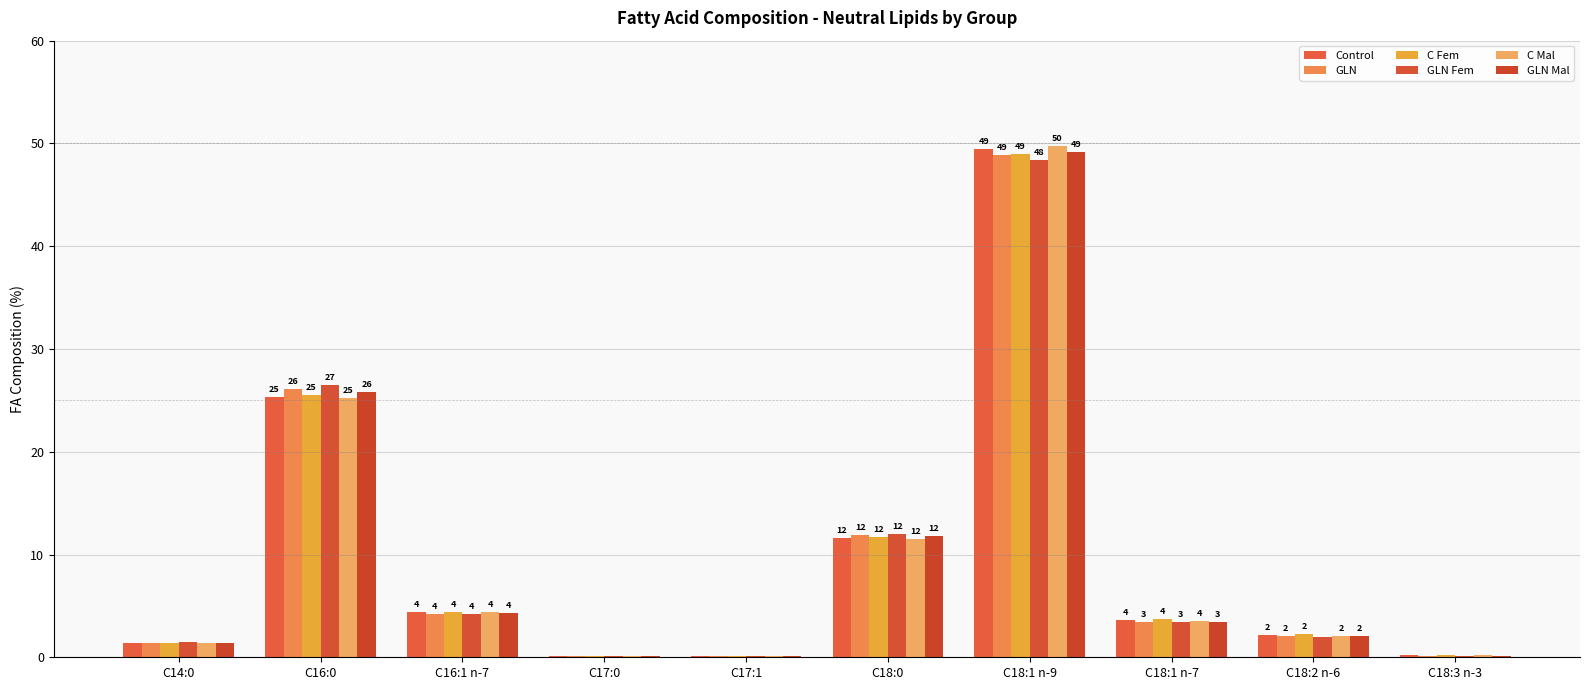

Are the bars horizontal?

No